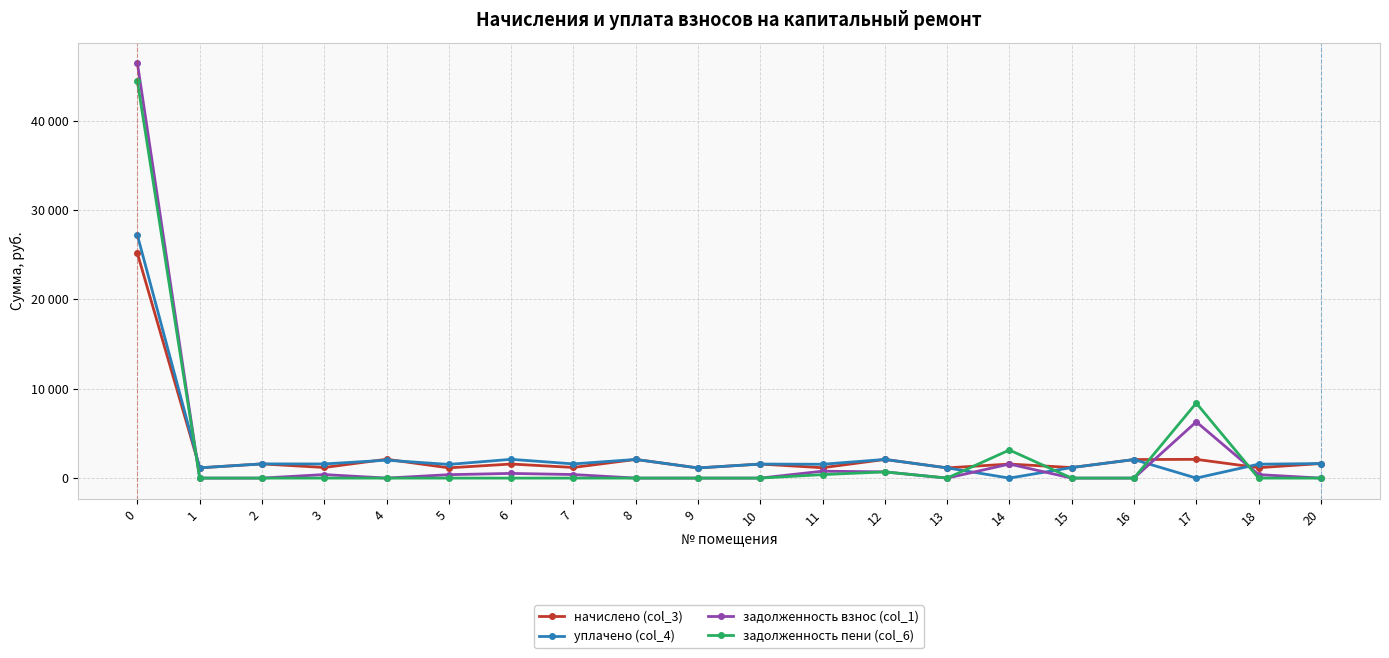

What are all the series names shown in the legend?

начислено (col_3), уплачено (col_4), задолженность взнос (col_1), задолженность пени (col_6)